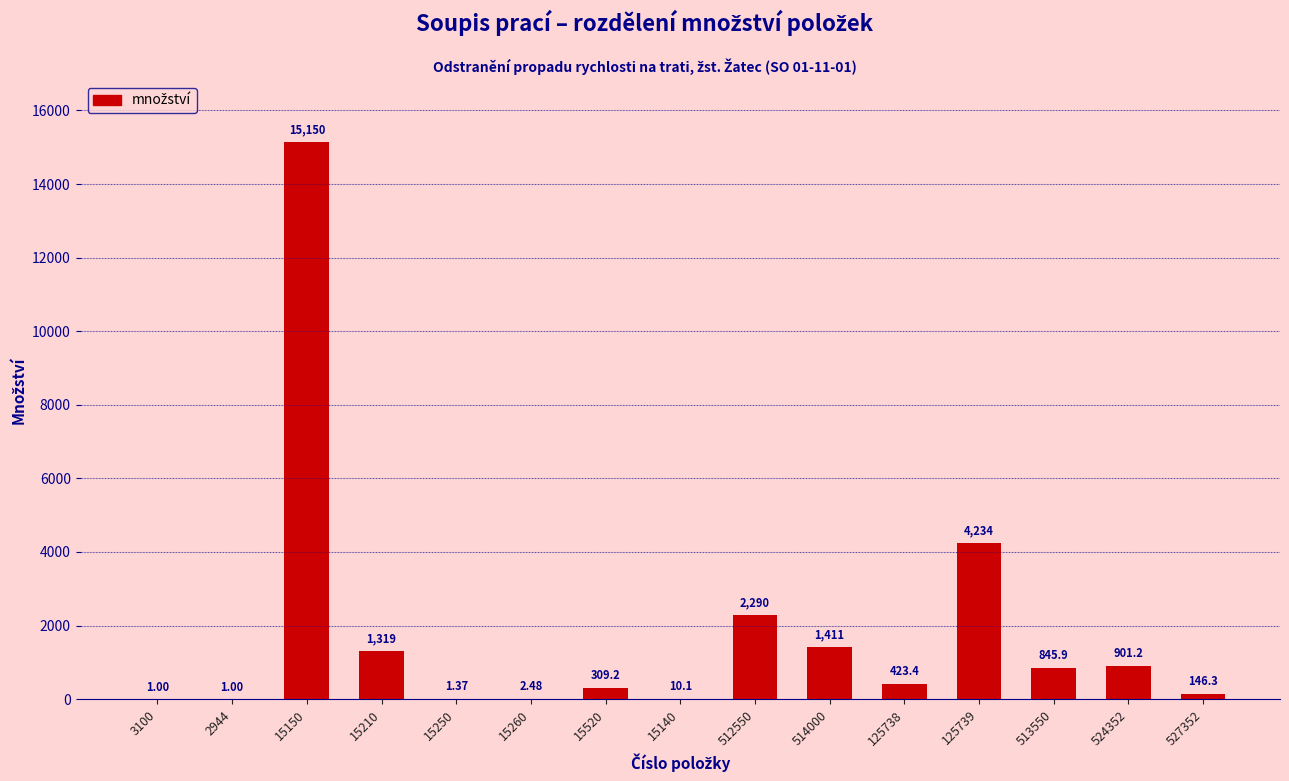

What is the sum of the values at 3100 and 512550?

2291.2